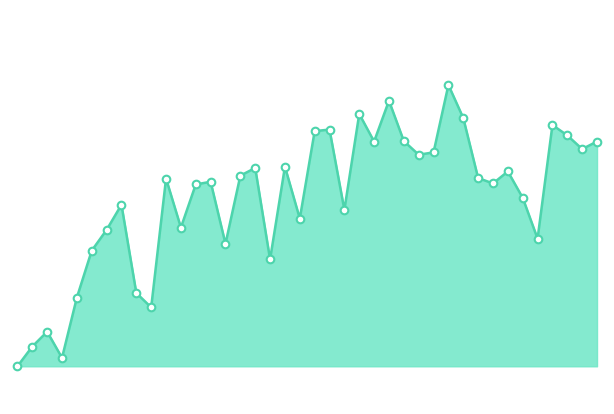

Is this an area chart (filled region under the line)?

Yes